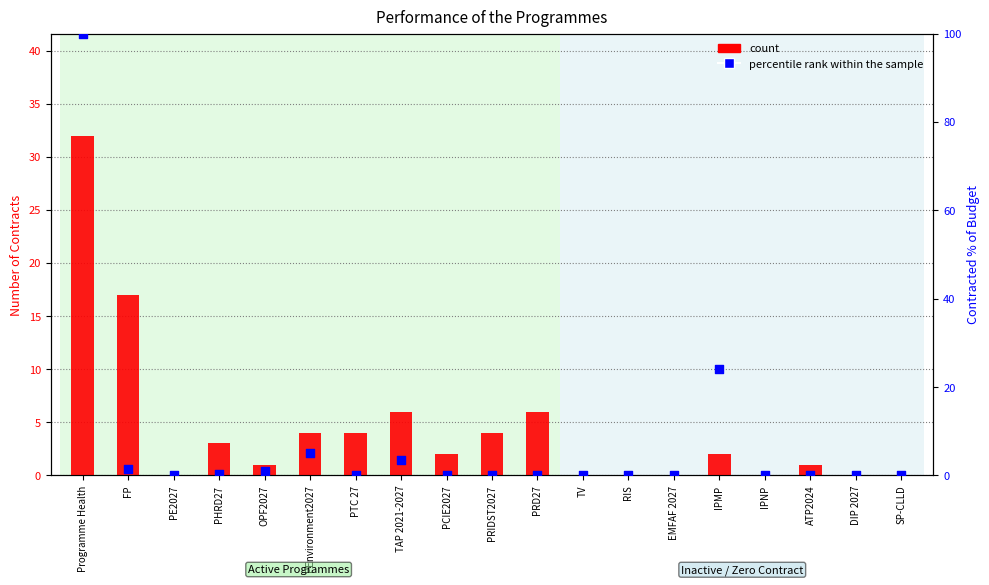

What are all the series names shown in the legend?

count, percentile rank within the sample